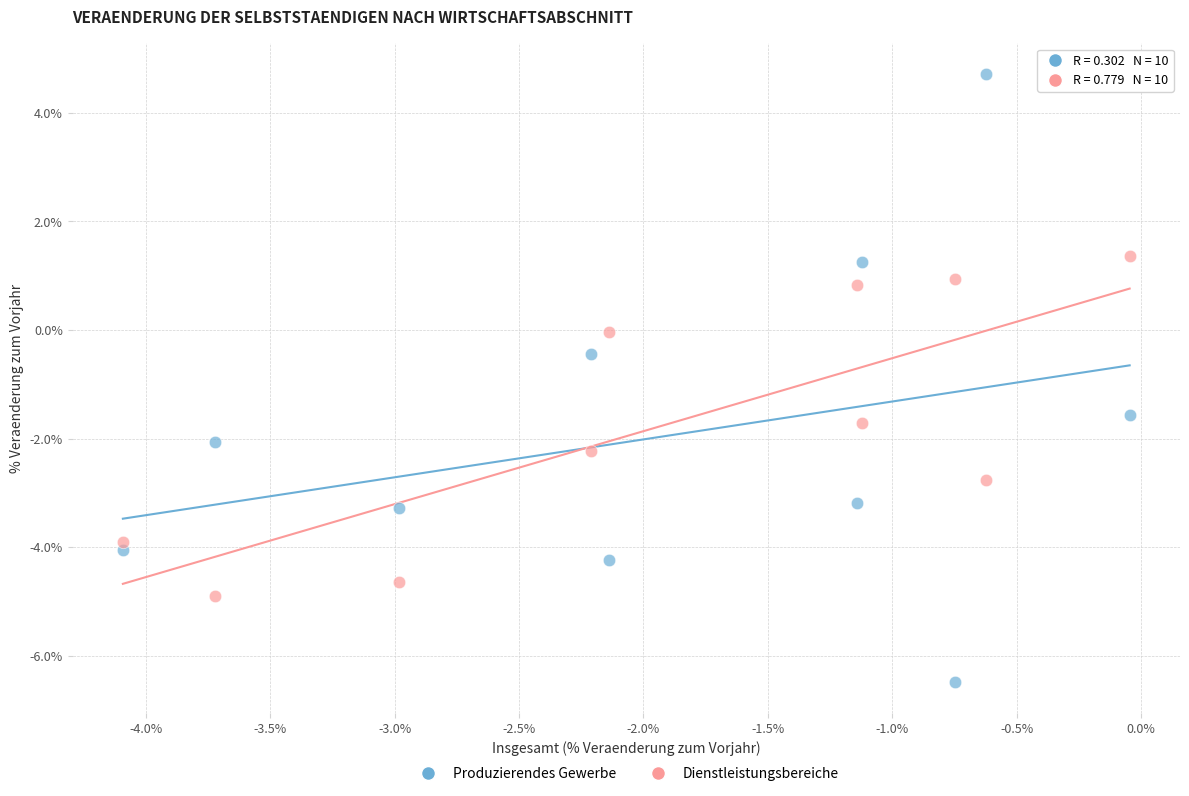

What are all the series names shown in the legend?

Produzierendes Gewerbe, Dienstleistungsbereiche